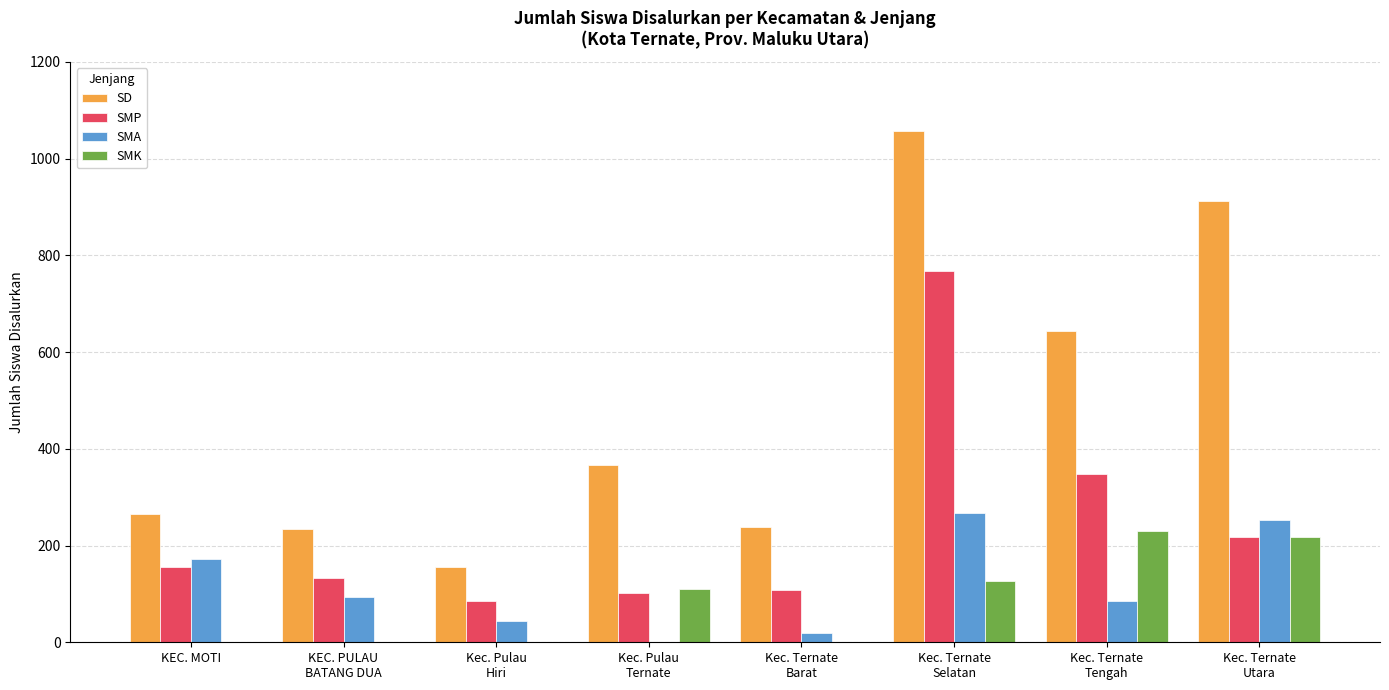

At which category does the chart reach its peak across all series?

Kec. Ternate
Selatan